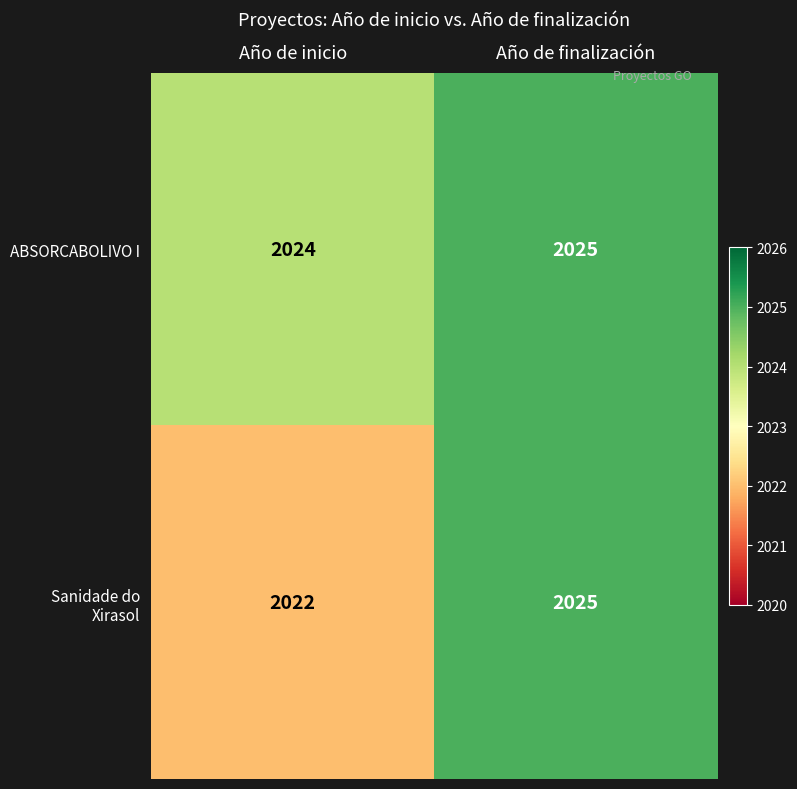

List the labels in order of ABSORCABOLIVO I value, largest first.

Año de finalización, Año de inicio